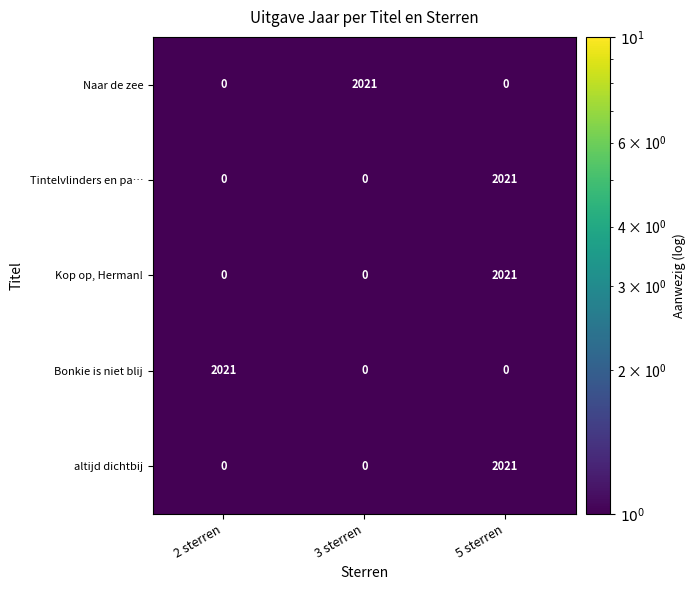

At which category is the sum across all series the highest?

5 sterren